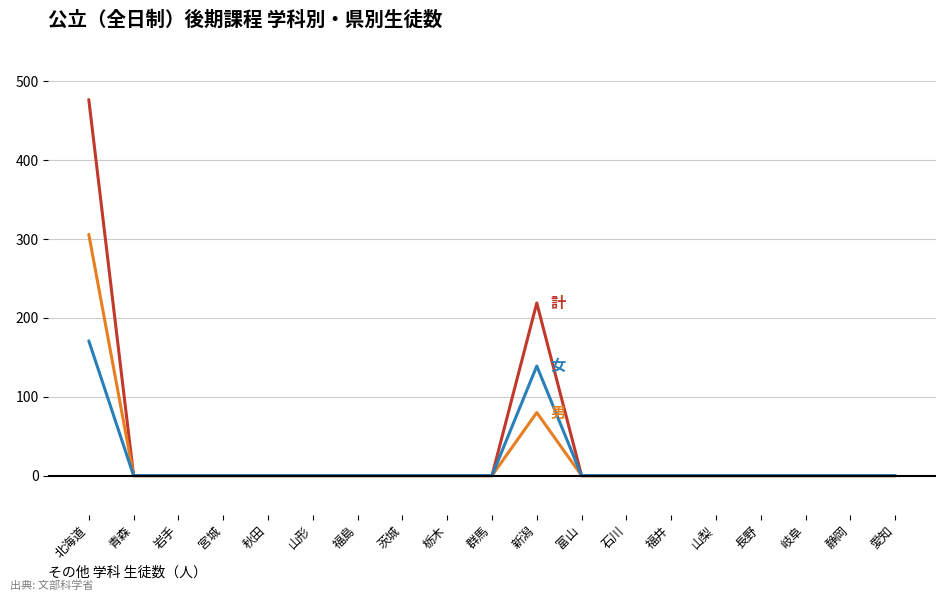

What position from the left is 石川?

13